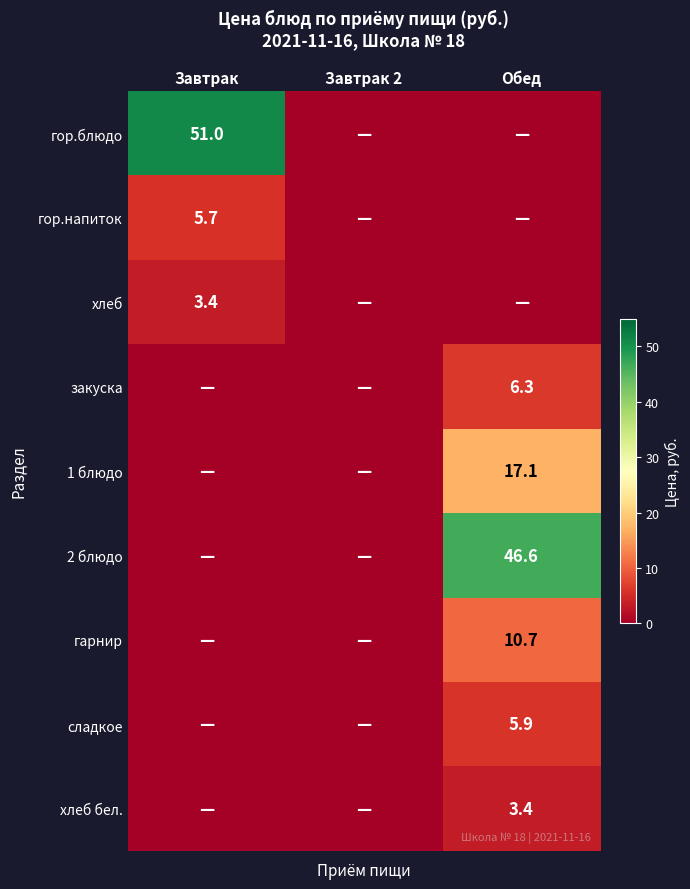

Is it true that гарнир equals 10.7 at Обед?

True